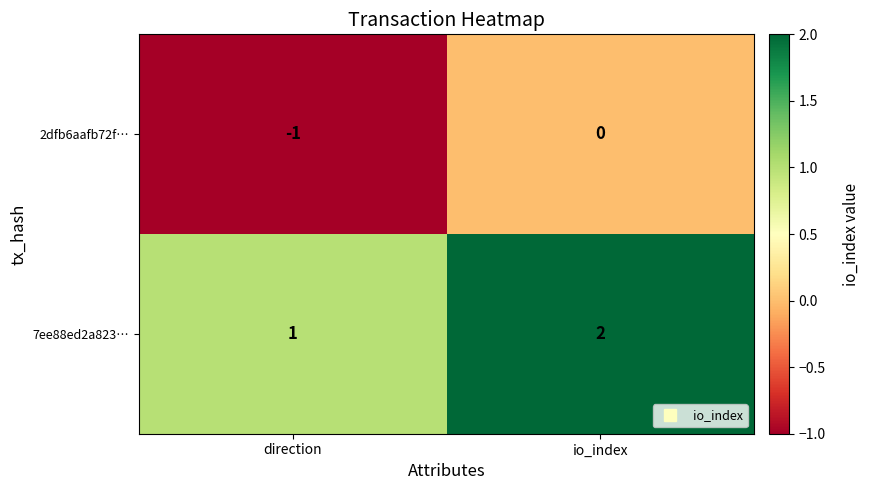

Rank the series by their maximum value, from lowest to highest.

2dfb6aafb72f…, 7ee88ed2a823…